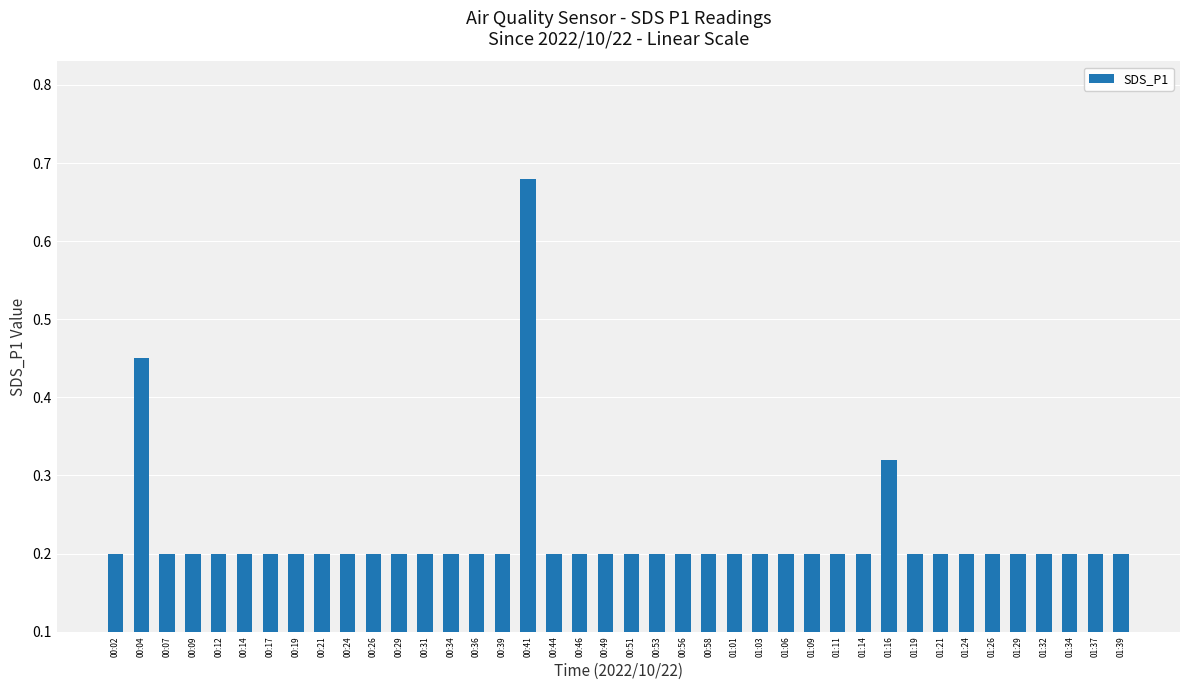

What is the minimum value shown in the chart?

0.2